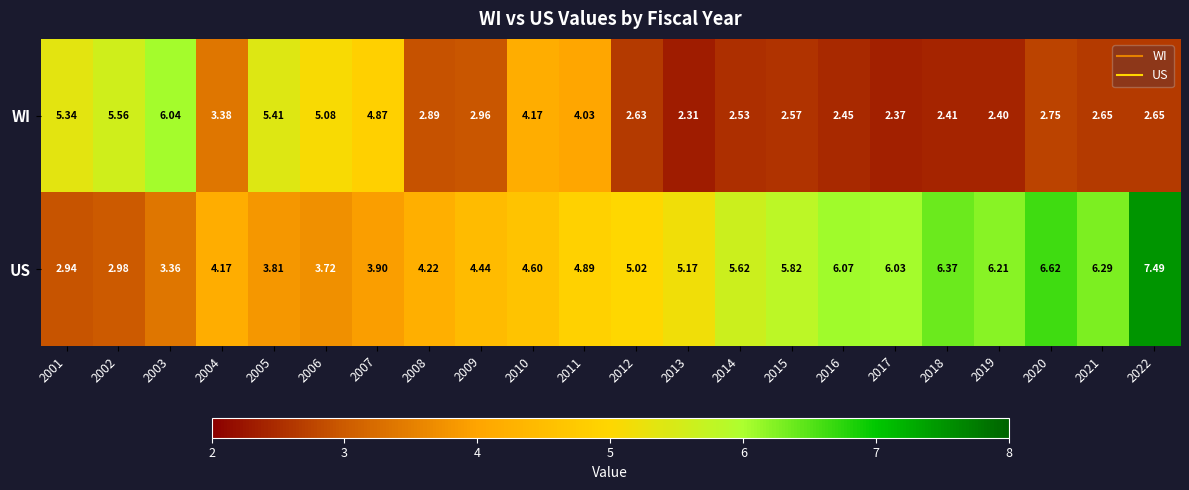

Which series has the largest total across all categories?

US